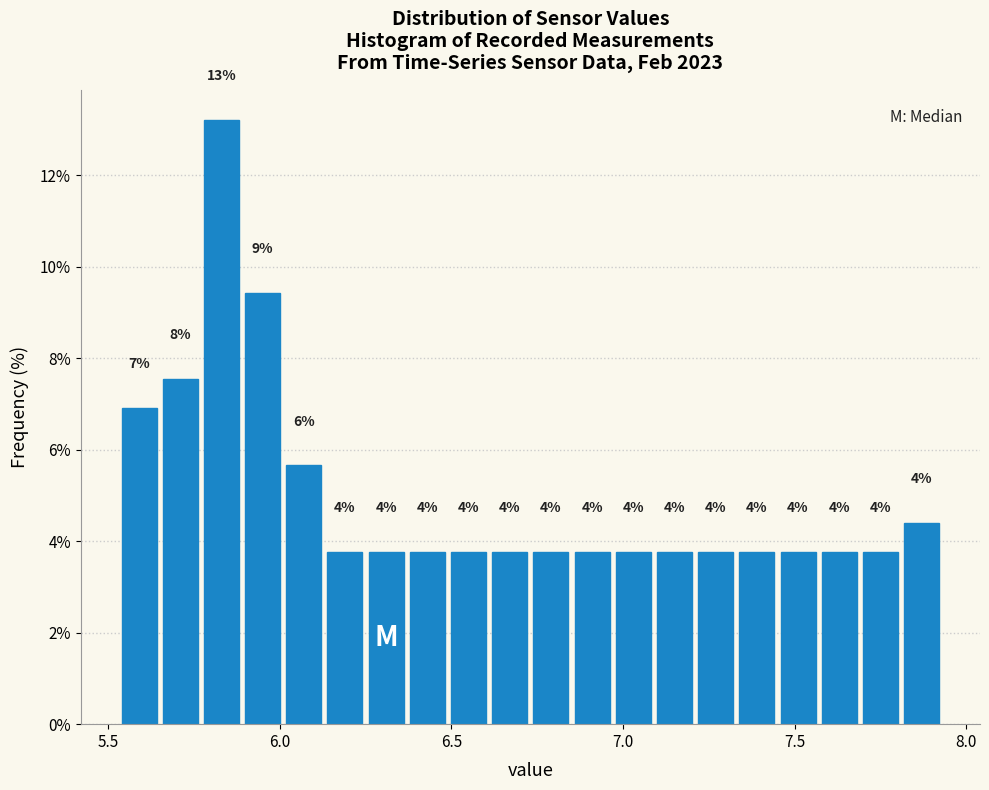

Read against the x-axis, roughly where is the centre of the tallest bar?

5.85